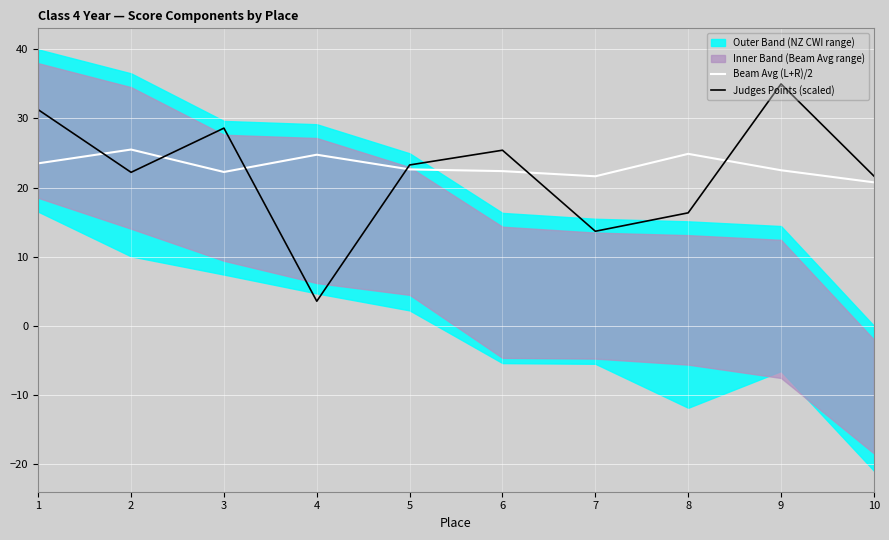

How many lines are shown in the chart?

2